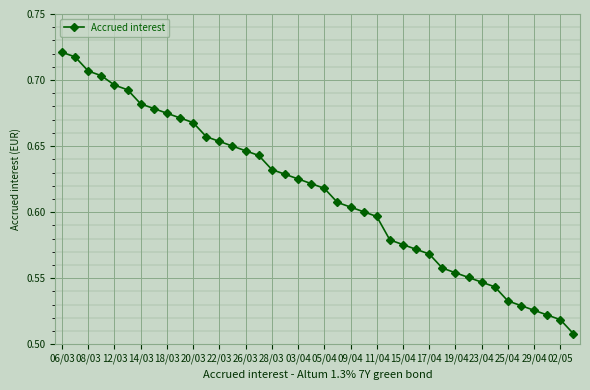

What is the sum of all values?

24.6